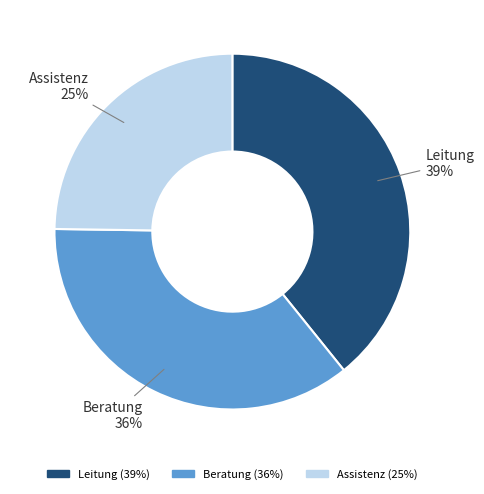

What percentage is the Leitung slice, to the nearest percent?

39%